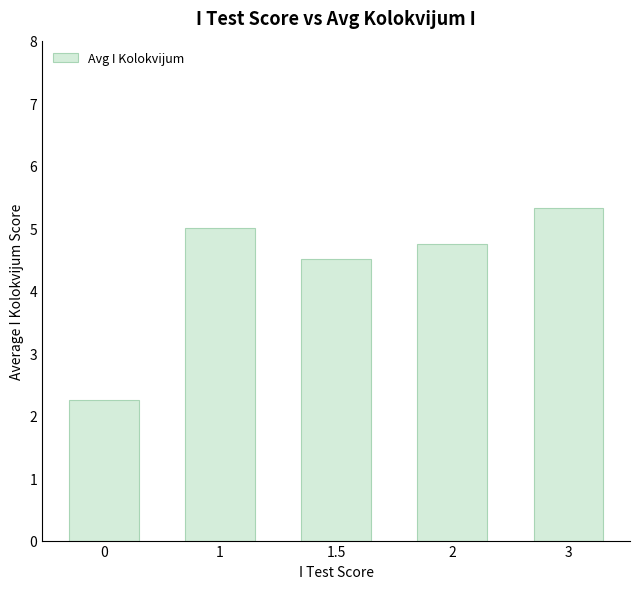

Rank the categories by value from lowest to highest.

0, 1.5, 2, 1, 3